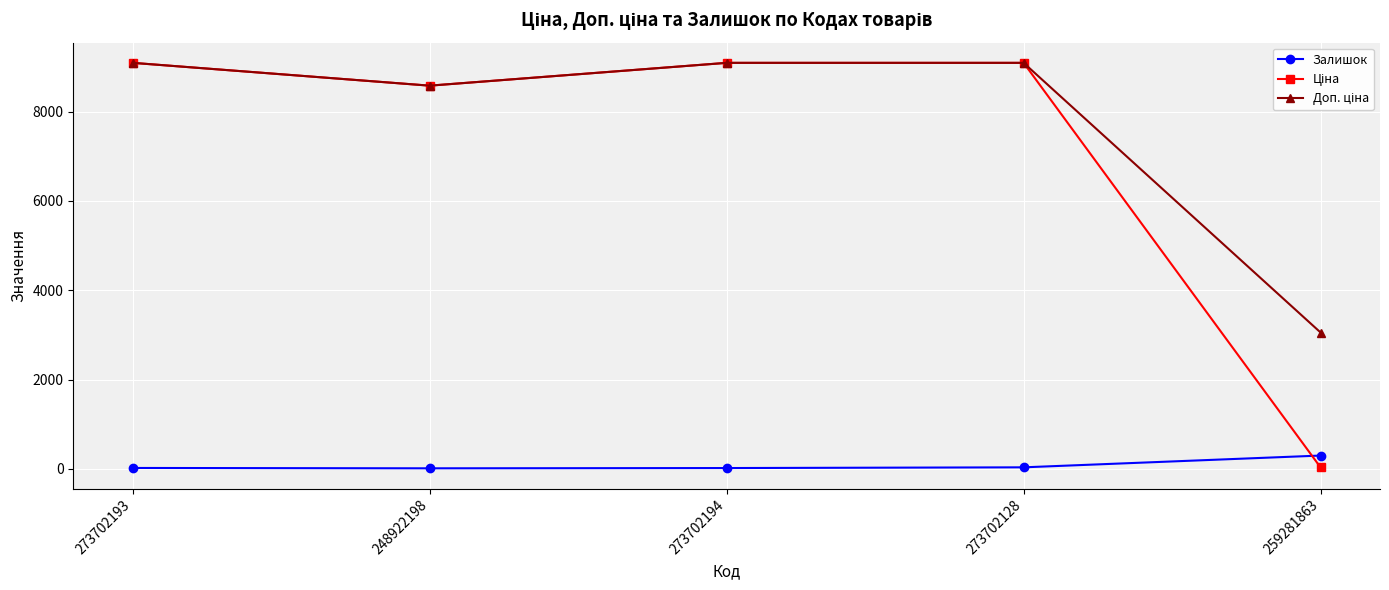

What is the label of the 2nd point from the right?

273702128